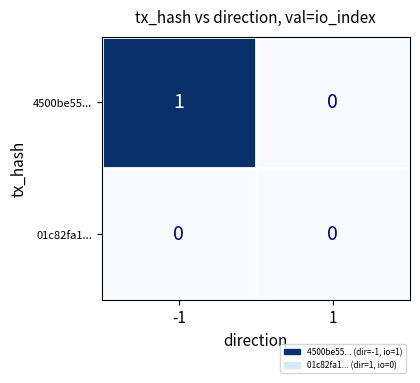

Is it true that 4500be55... equals 0 at 1?

True